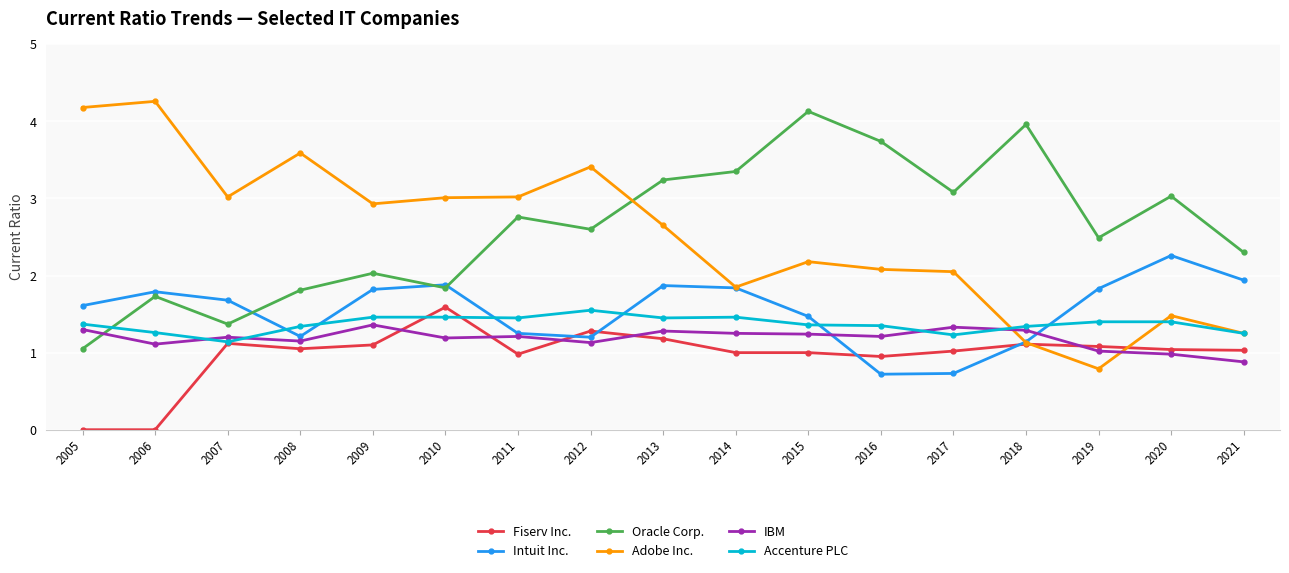

Which series has the largest total across all categories?

Oracle Corp.